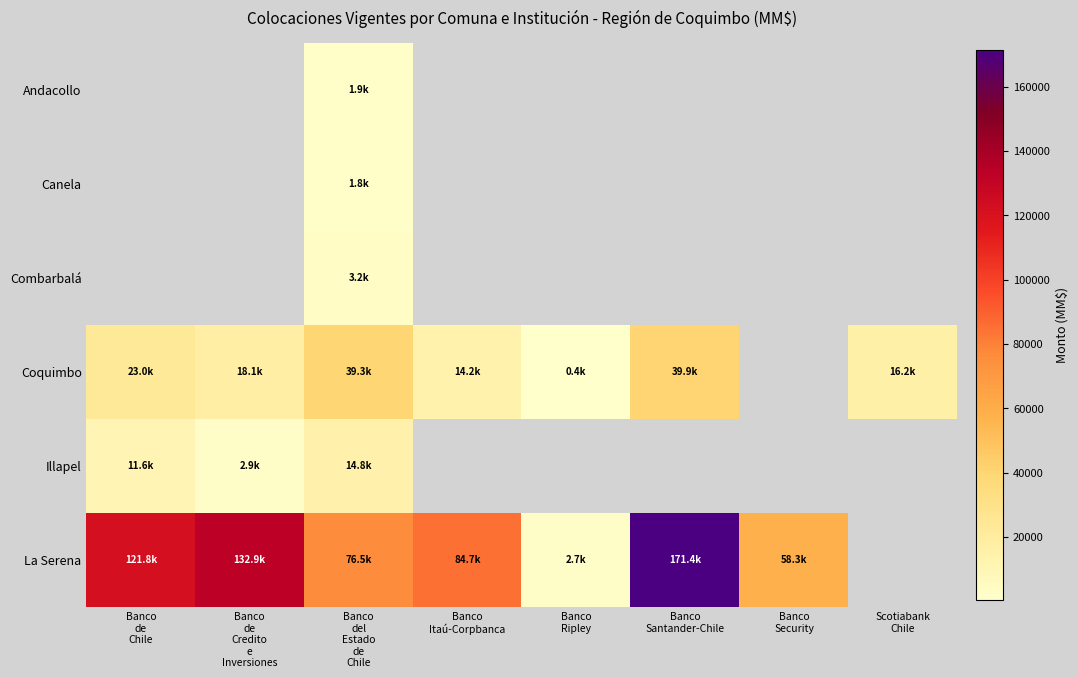

Which label corresponds to the largest value in the chart?

Banco
Santander-Chile